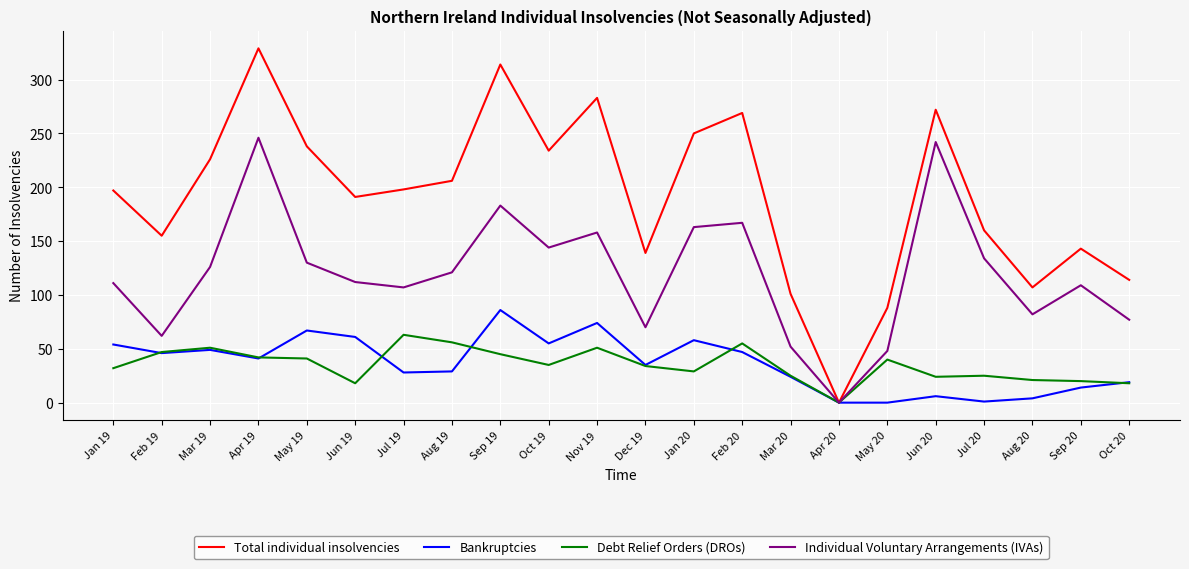

What is the total value across all series at Nov 19?

566